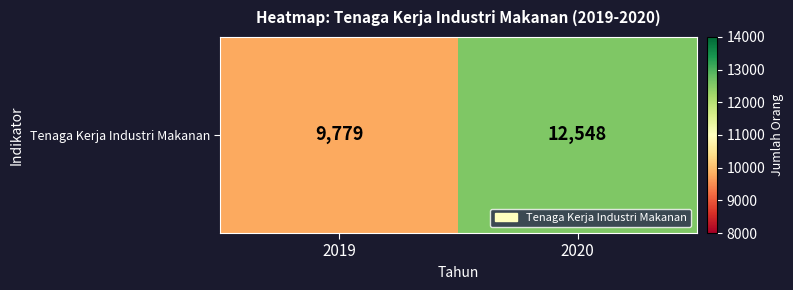

Reading left to right, list all the values displayed in this chart.

9779	12548